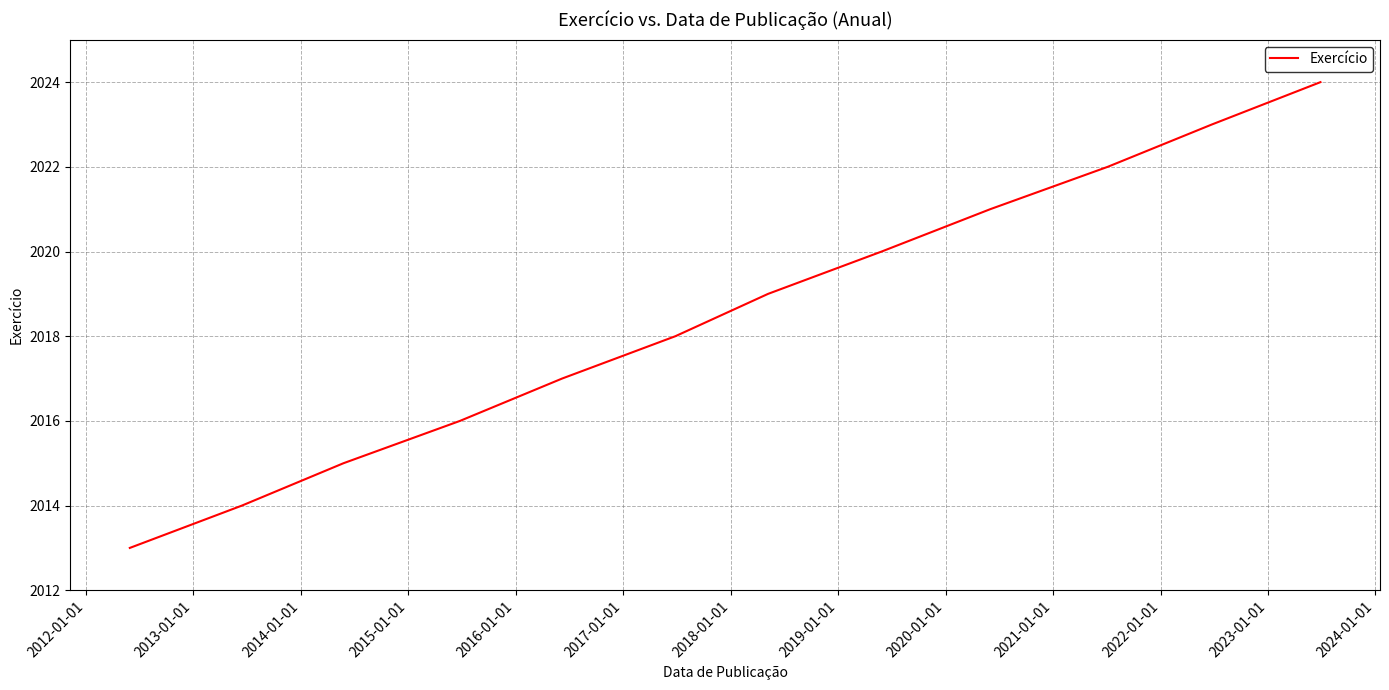

What is the maximum value shown in the chart?

2024